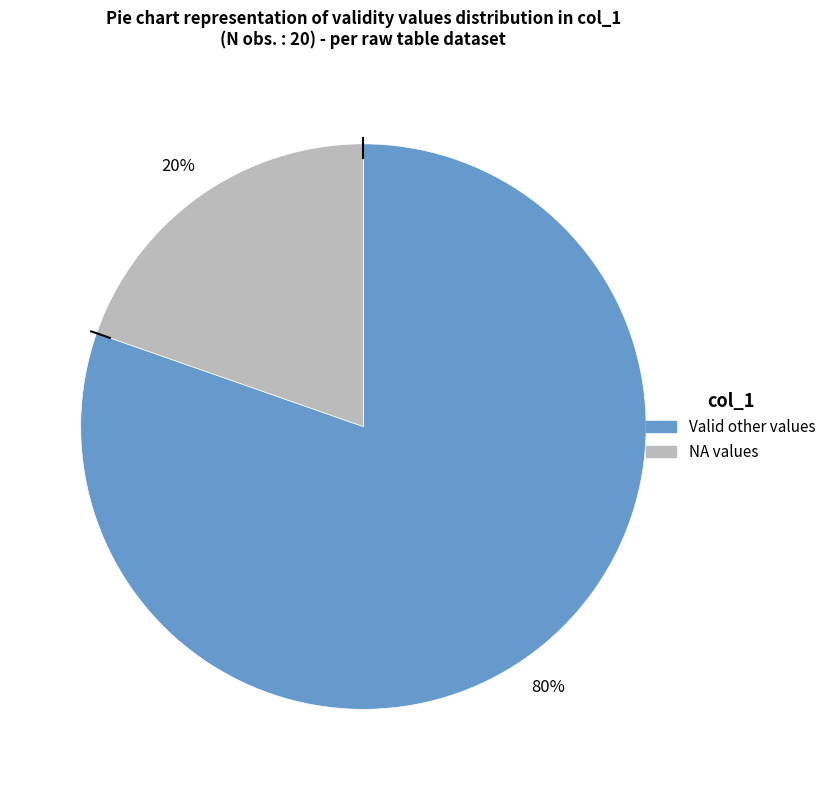

Is there a majority slice in this chart?

Yes